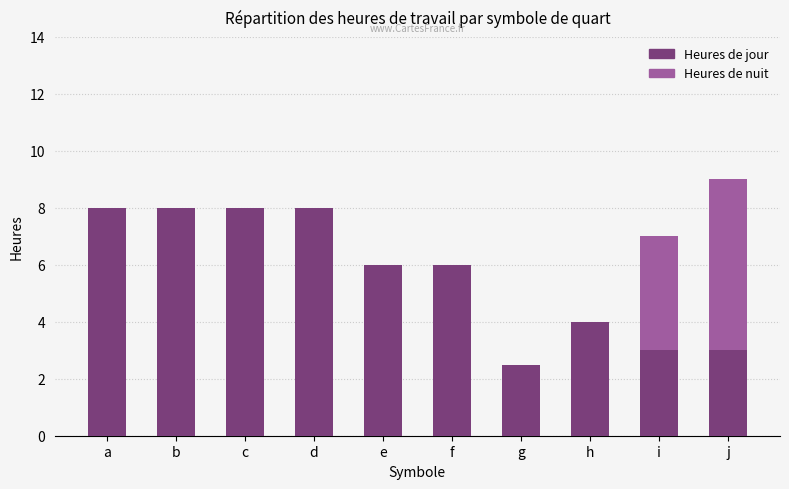

What value does the Heures de jour series have at g?

2.5